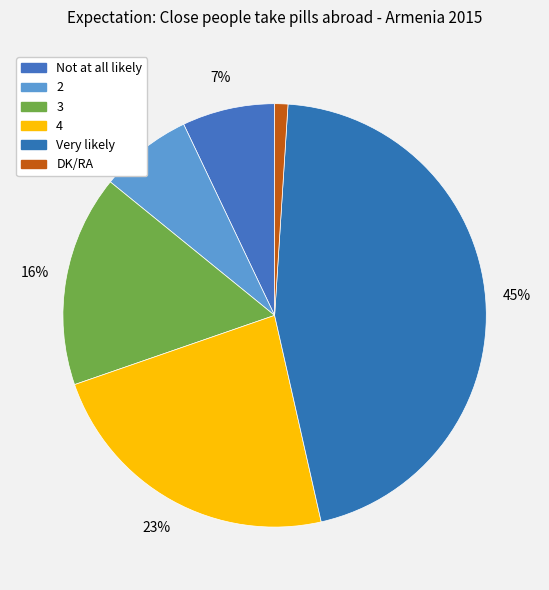

What percentage is the Very likely slice, to the nearest percent?

45%